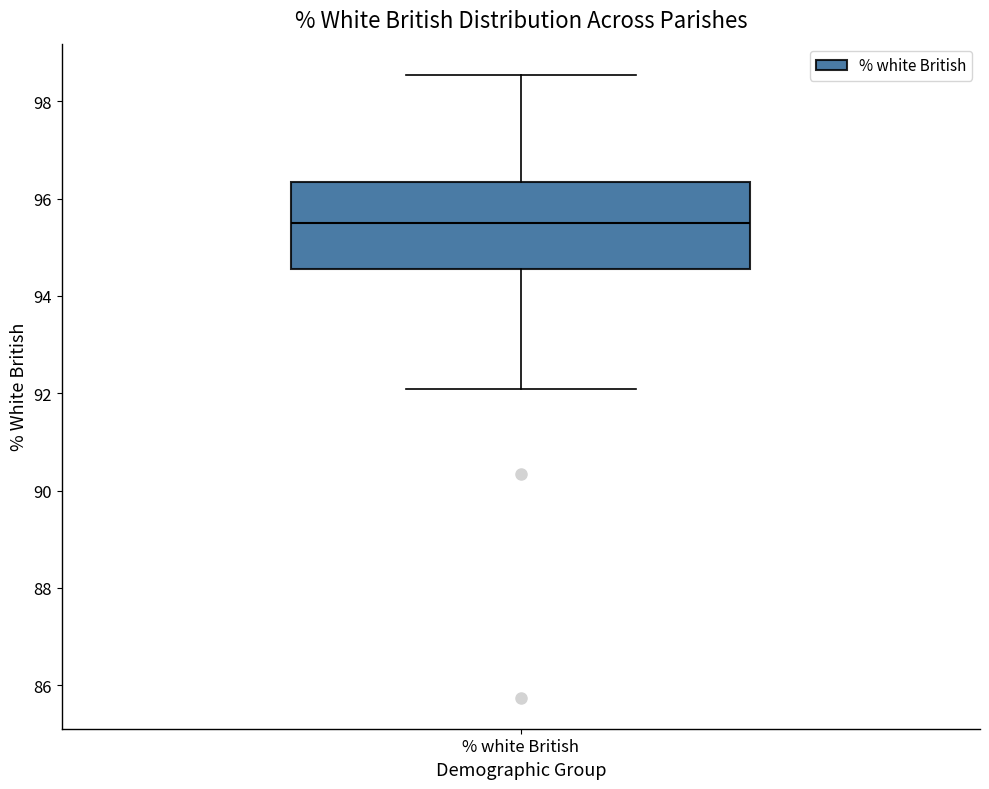

Transcribe this box plot: give where the median line is, the range the box spans, and where the two whiskers end, as read against the y-axis. The values are not printed on the chart, so give them approximately, as read against the axis.

median 95.6, box 94.6 to 96.4, whiskers 92.0 to 98.6